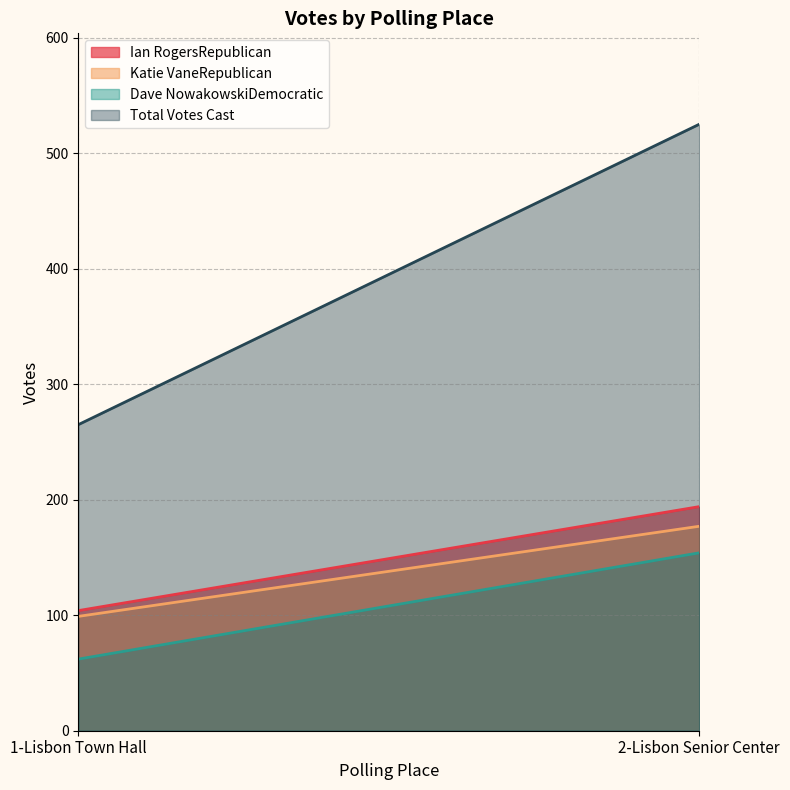

What is the label of the 1st point from the right?

2-Lisbon Senior Center